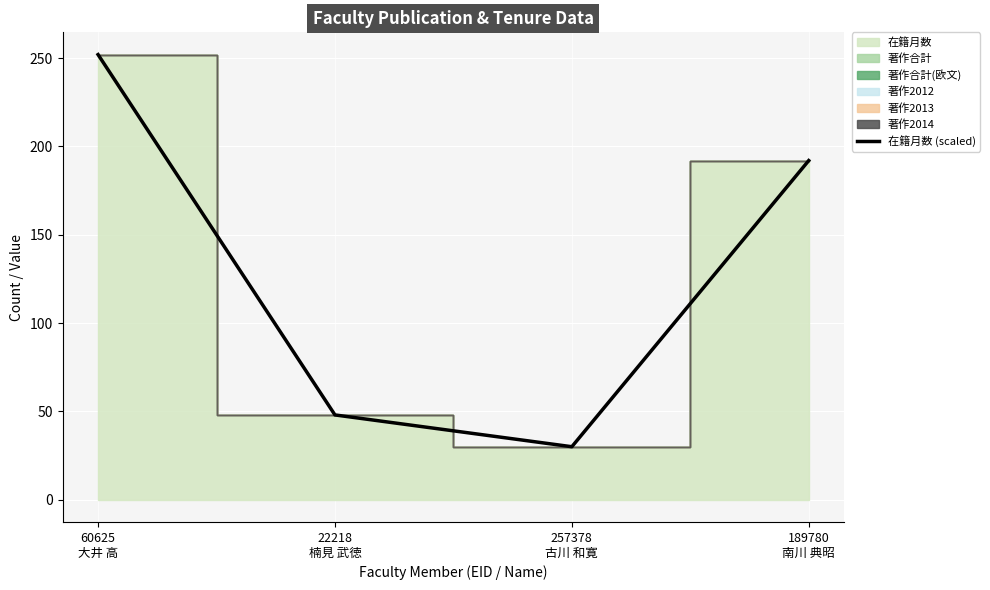

What is the difference between the maximum and minimum values?

222